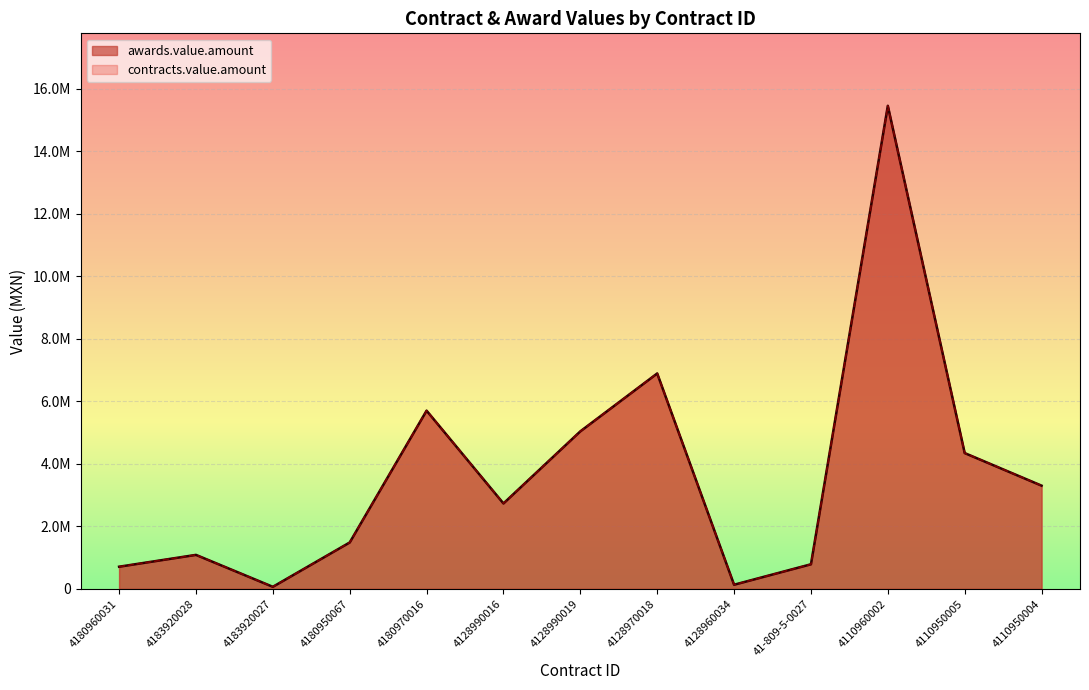

Does the chart display data point markers on the line(s)?

No